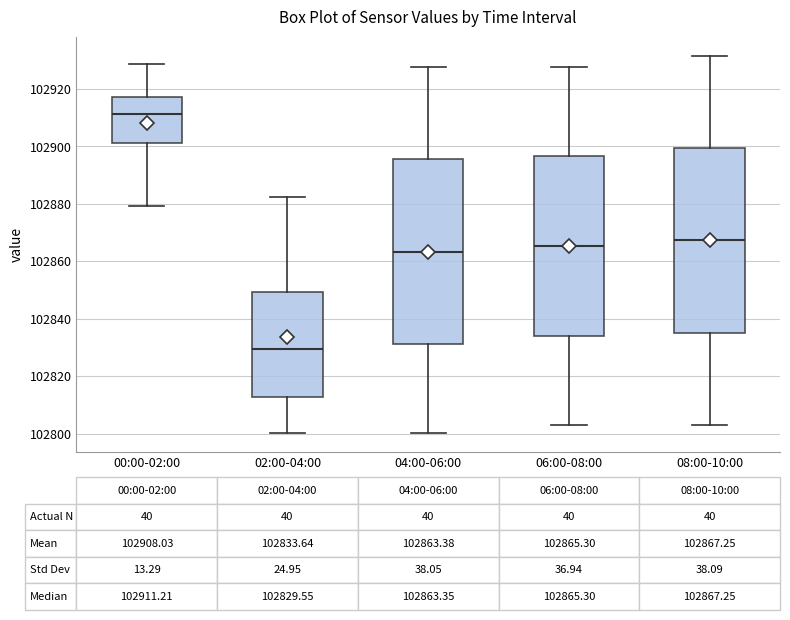

Which box's median line is the highest?

00:00-02:00